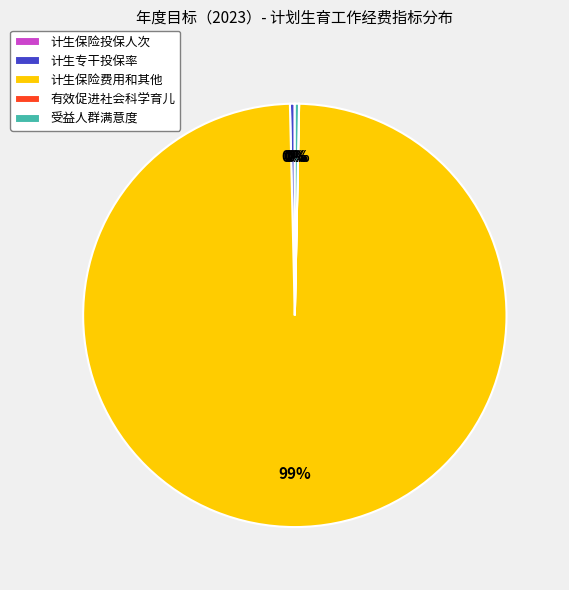

Does 计生专干投保率 represent more than half of the total?

No